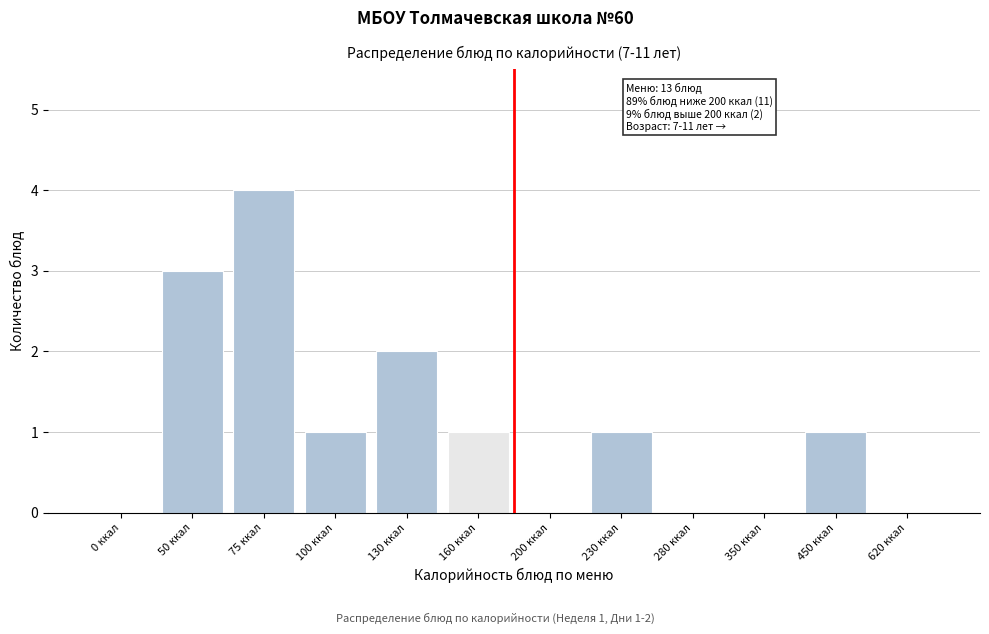

Reading left to right, what are all the values shown in this chart?

0 ккал=0	50 ккал=3	75 ккал=4	100 ккал=1	130 ккал=2	160 ккал=1	200 ккал=0	230 ккал=1	280 ккал=0	350 ккал=0	450 ккал=1	620 ккал=0